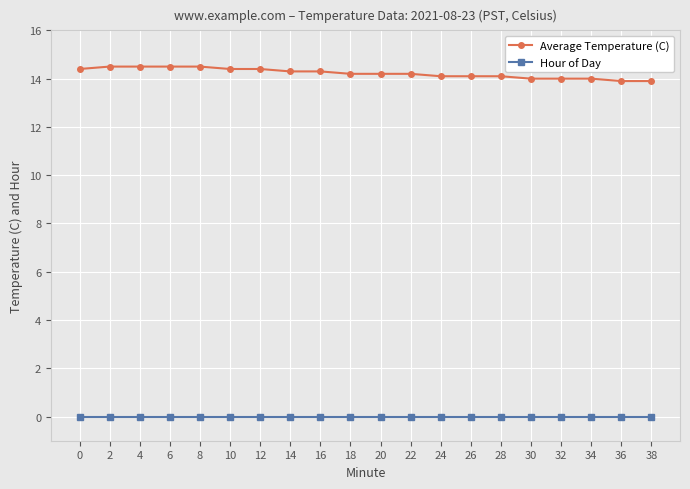

How many lines are shown in the chart?

2